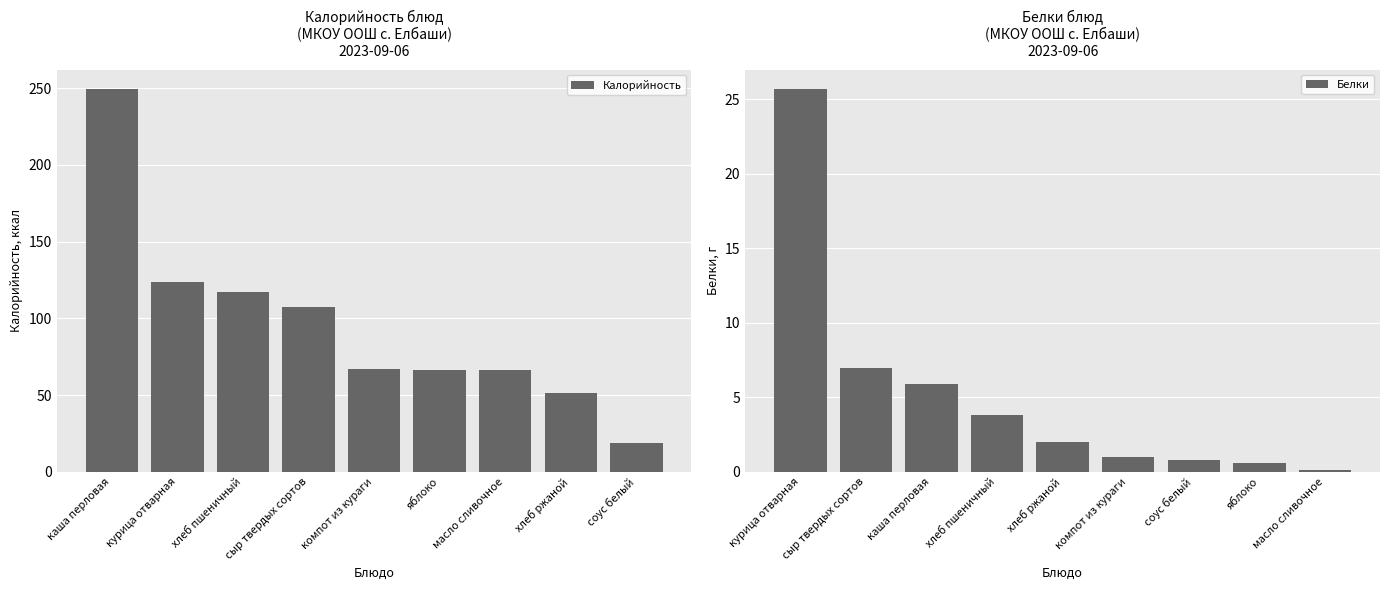

What is the difference between the maximum and second lowest values in the Калорийность series?

198.3